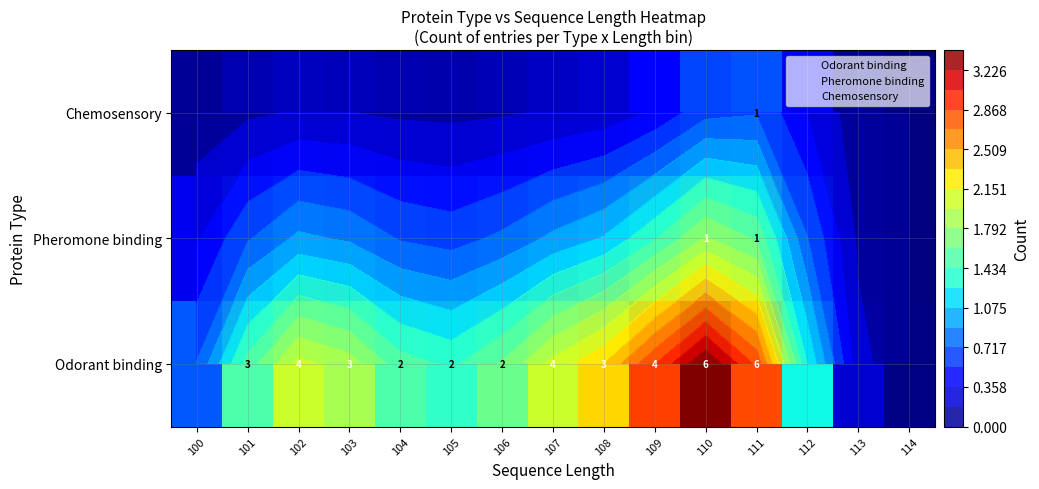

At how many categories does at least one series exceed 0?

15